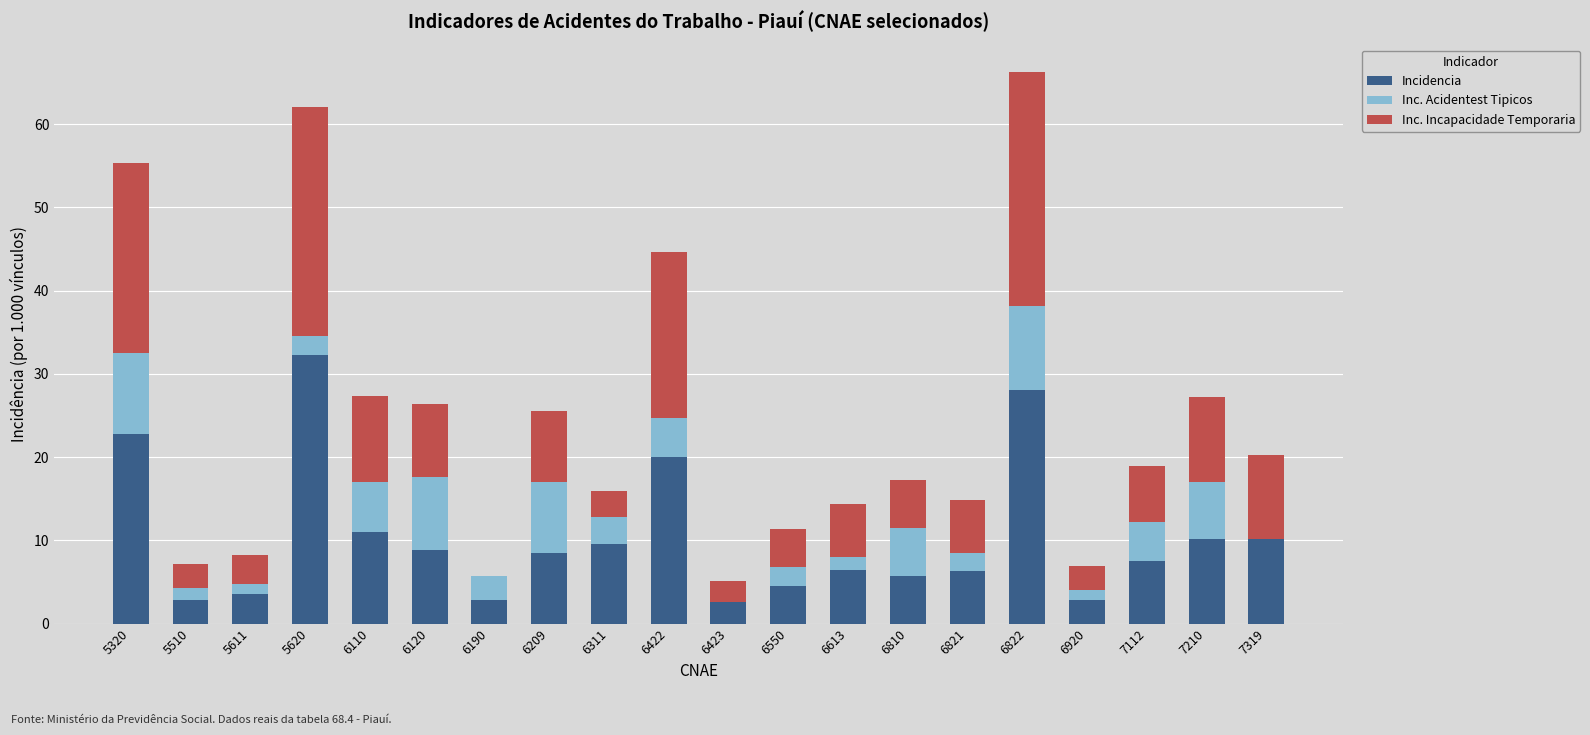

Are the bars horizontal?

No